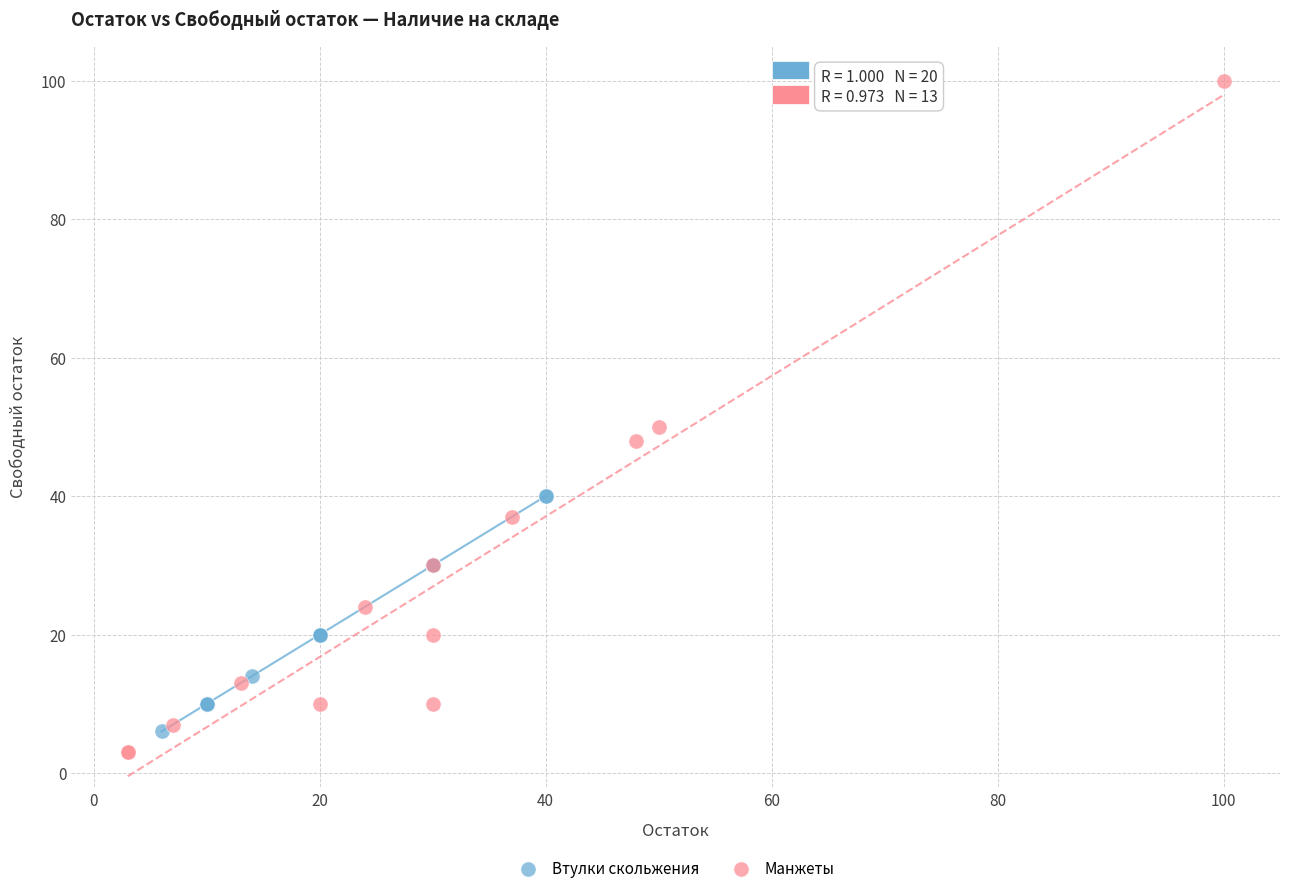

Which series has the widest spread of Y values?

Манжеты